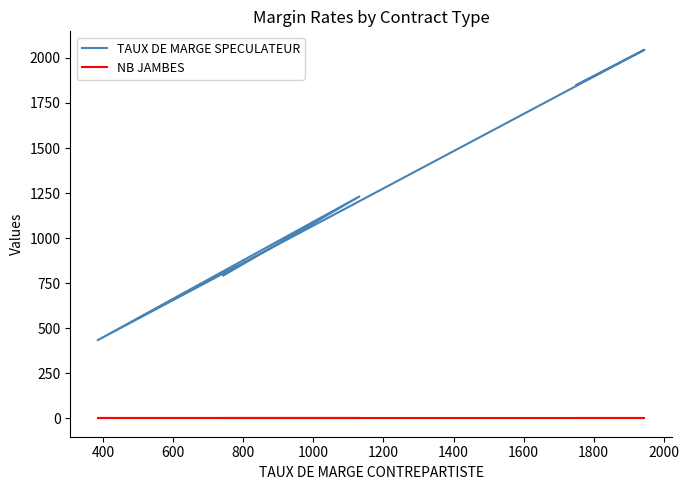

Is it true that NB JAMBES equals 2 at 24?

False